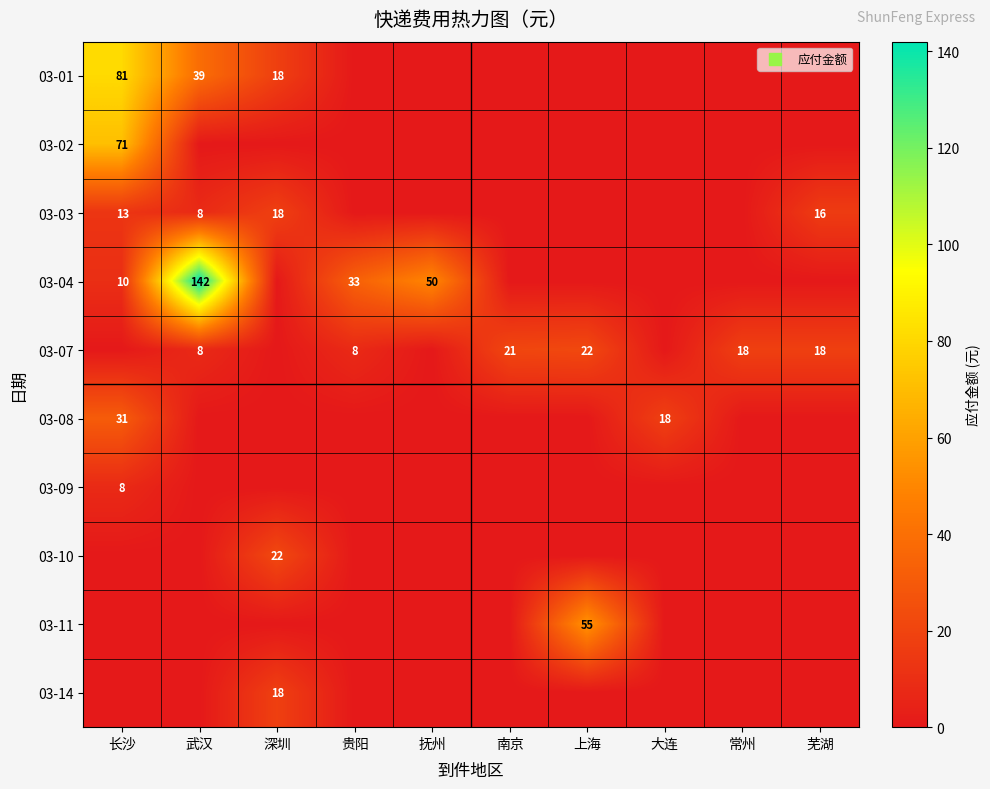

What is the greatest value displayed?

142